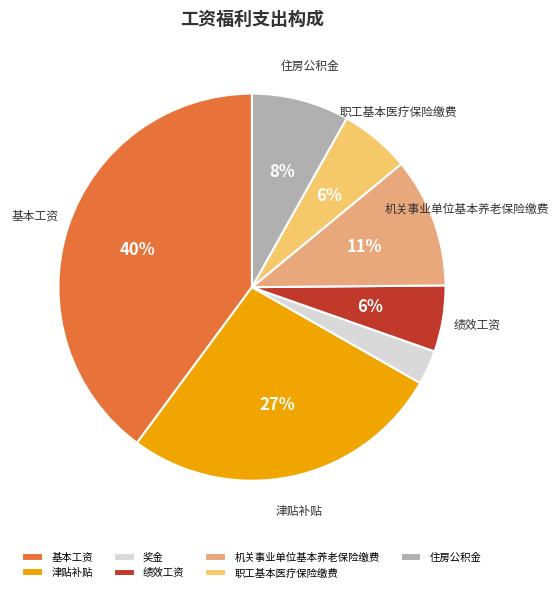

Which slice is the smallest?

奖金